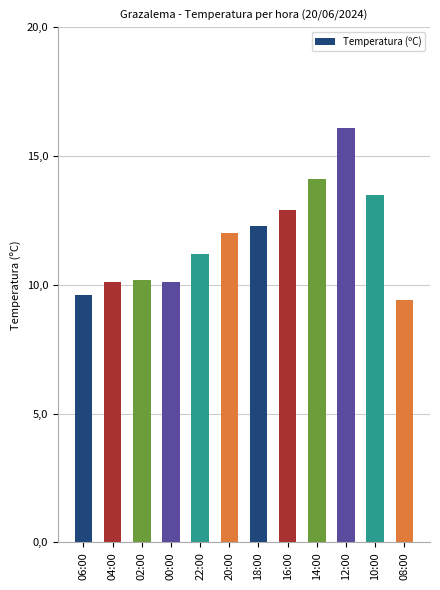

What is the maximum value shown in the chart?

16.1